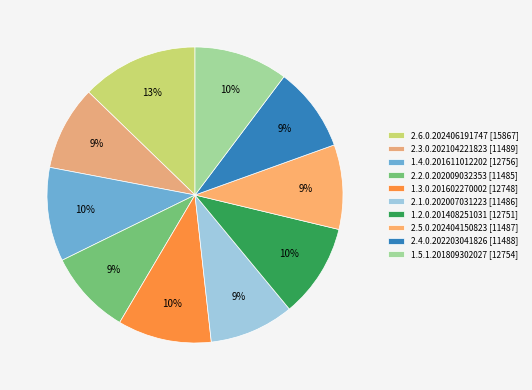

Is there any slice that represents more than half of the pie?

No